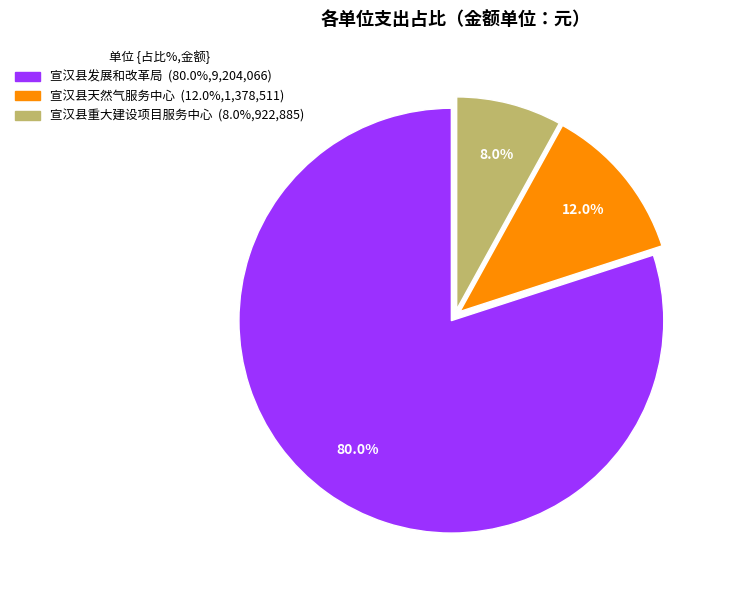

What percentage is the 宣汉县天然气服务中心 slice, to the nearest percent?

12%